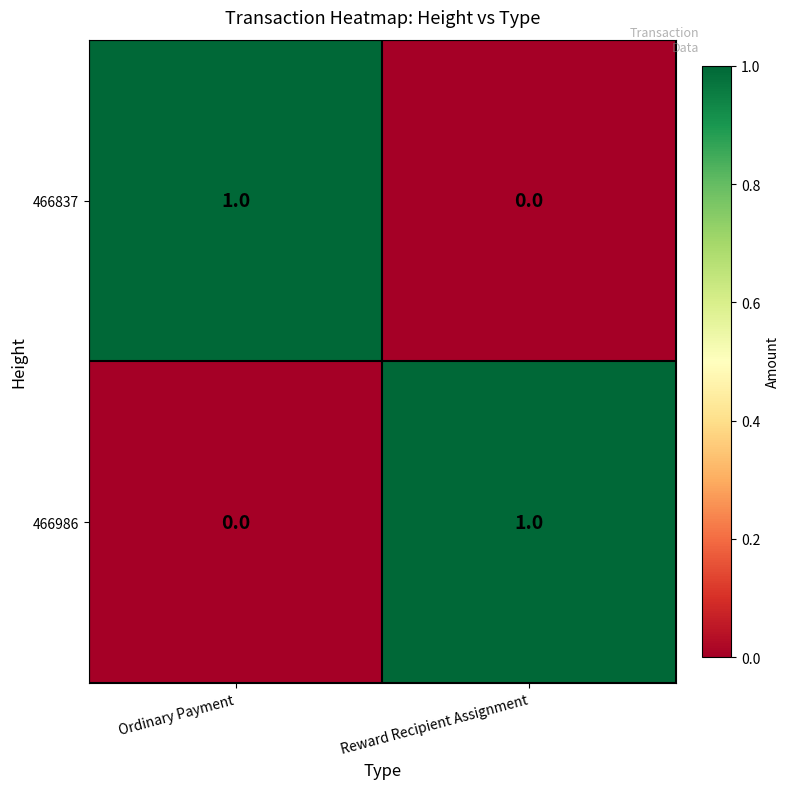

Rank the series at Ordinary Payment from highest to lowest value.

466837, 466986